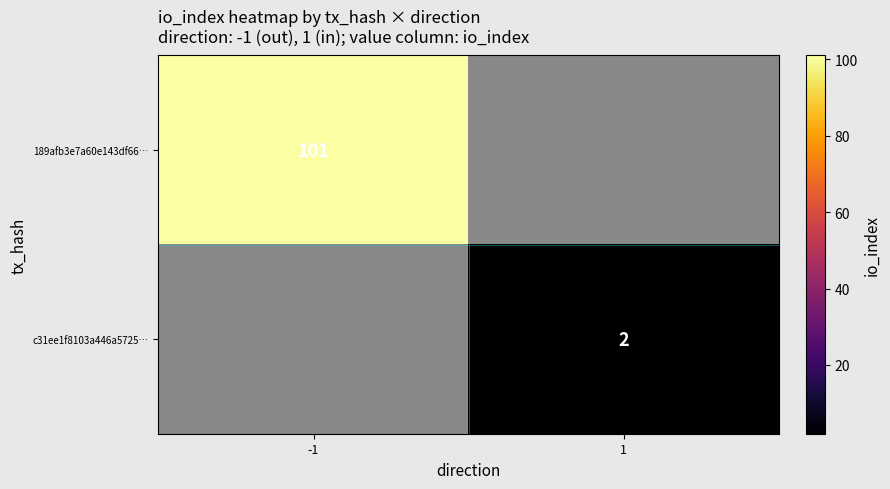

Is it true that 189afb3e7a60e143df66… equals 101 at -1?

True